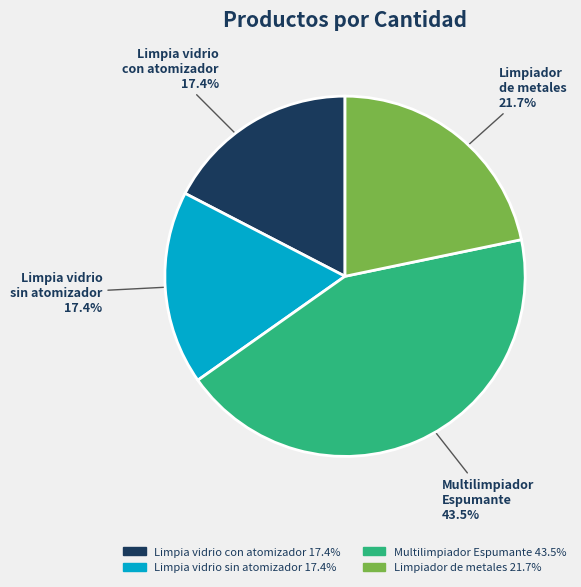

Is the sum of Limpiador de metales and Limpia vidrio con atomizador greater than half?

No